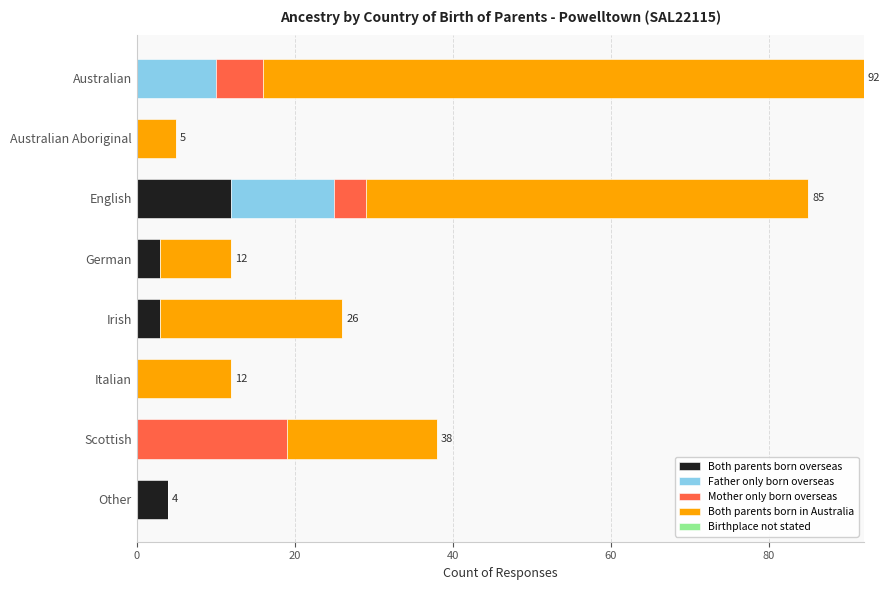

What is the total value across all series at Scottish?

38